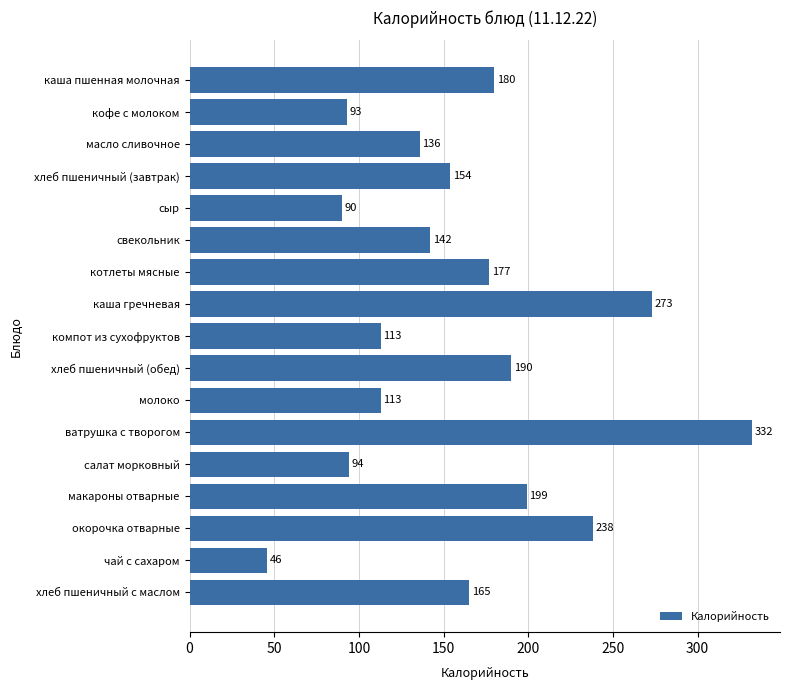

What is the label of the 17th bar from the top?

хлеб пшеничный с маслом